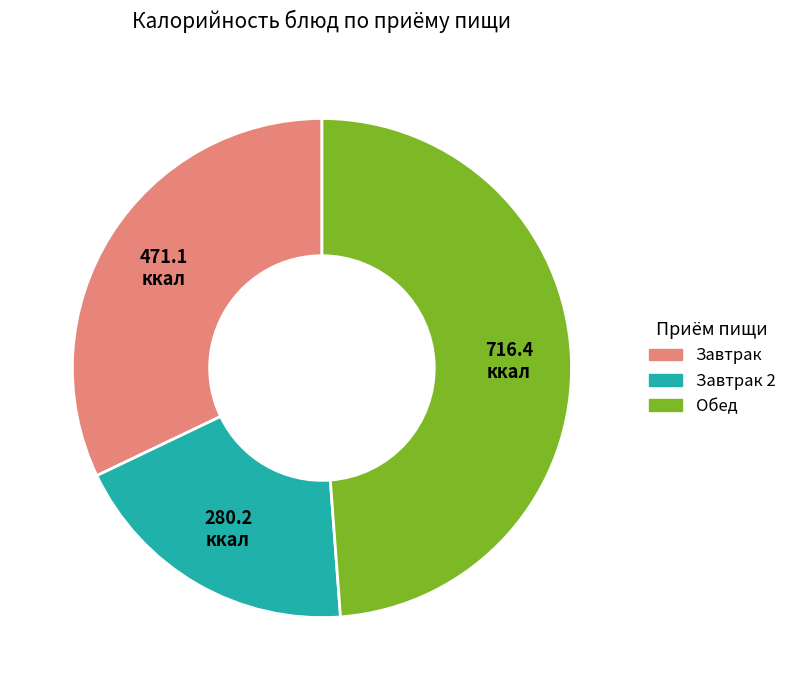

How many segments does this pie chart have?

3